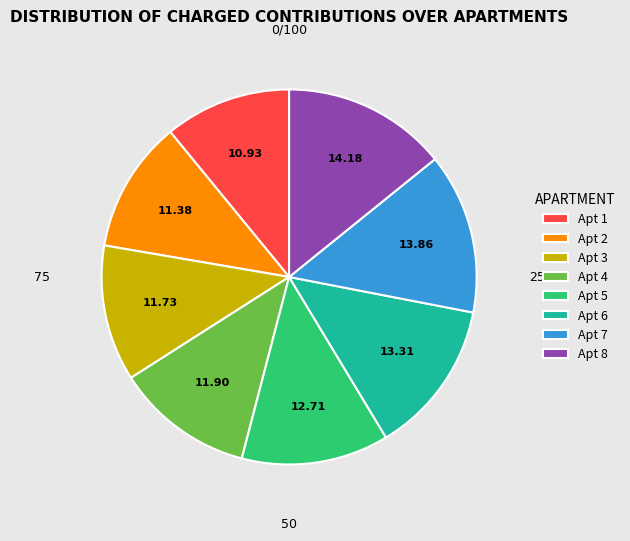

Which has a higher value, Apt 4 or Apt 5?

Apt 5